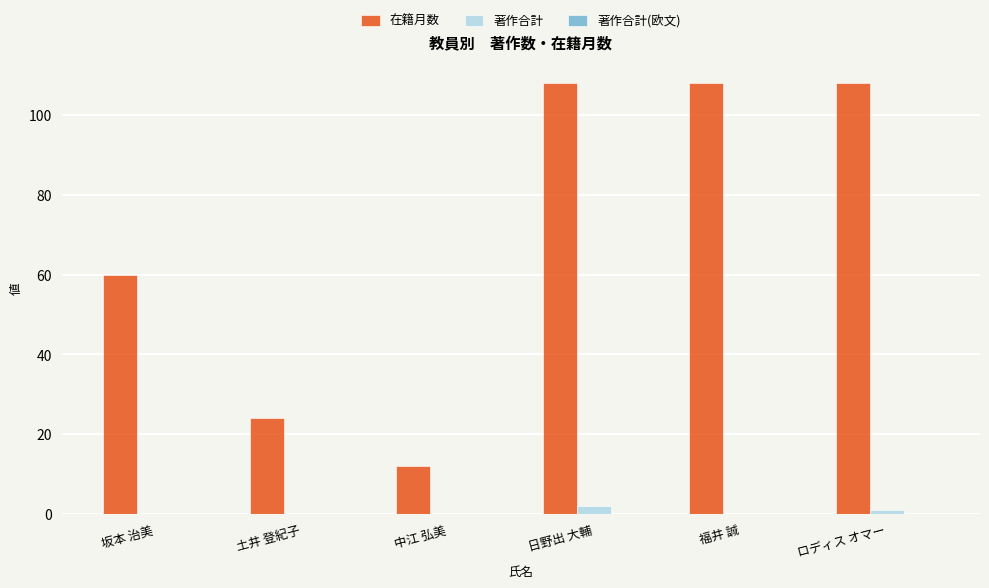

Between 中江 弘美 and ロディス オマー, which series saw the biggest shift?

在籍月数